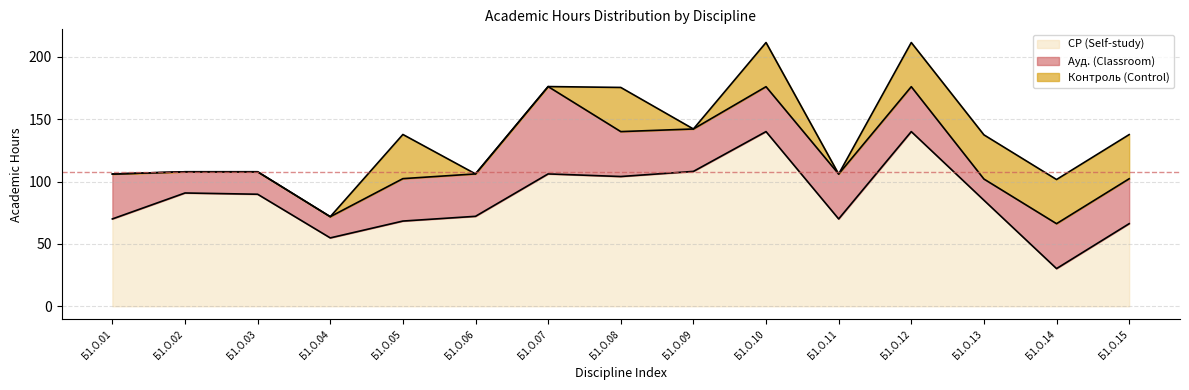

List the series in order of their overall mean, lowest first.

Контроль (Control), Ауд. (Classroom), СР (Self-study)